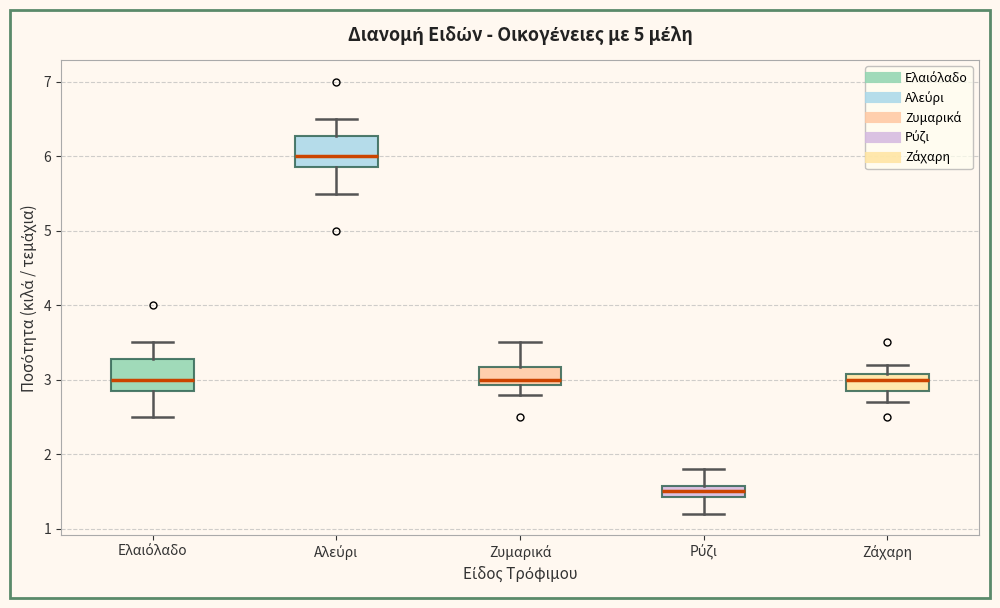

Reading left to right, transcribe this box plot: for each box, give where its median line is, the range the box spans, and where its two whiskers end, as read against the y-axis. The values are not printed on the chart, so give them approximately, as read against the axis.

Ελαιόλαδο: median 3.0, box 2.9 to 3.3, whiskers 2.5 to 3.5
Αλεύρι: median 6.0, box 5.9 to 6.3, whiskers 5.5 to 6.5
Ζυμαρικά: median 3.0, box 2.9 to 3.2, whiskers 2.8 to 3.5
Ρύζι: median 1.5, box 1.4 to 1.6, whiskers 1.2 to 1.8
Ζάχαρη: median 3.0, box 2.9 to 3.1, whiskers 2.7 to 3.2